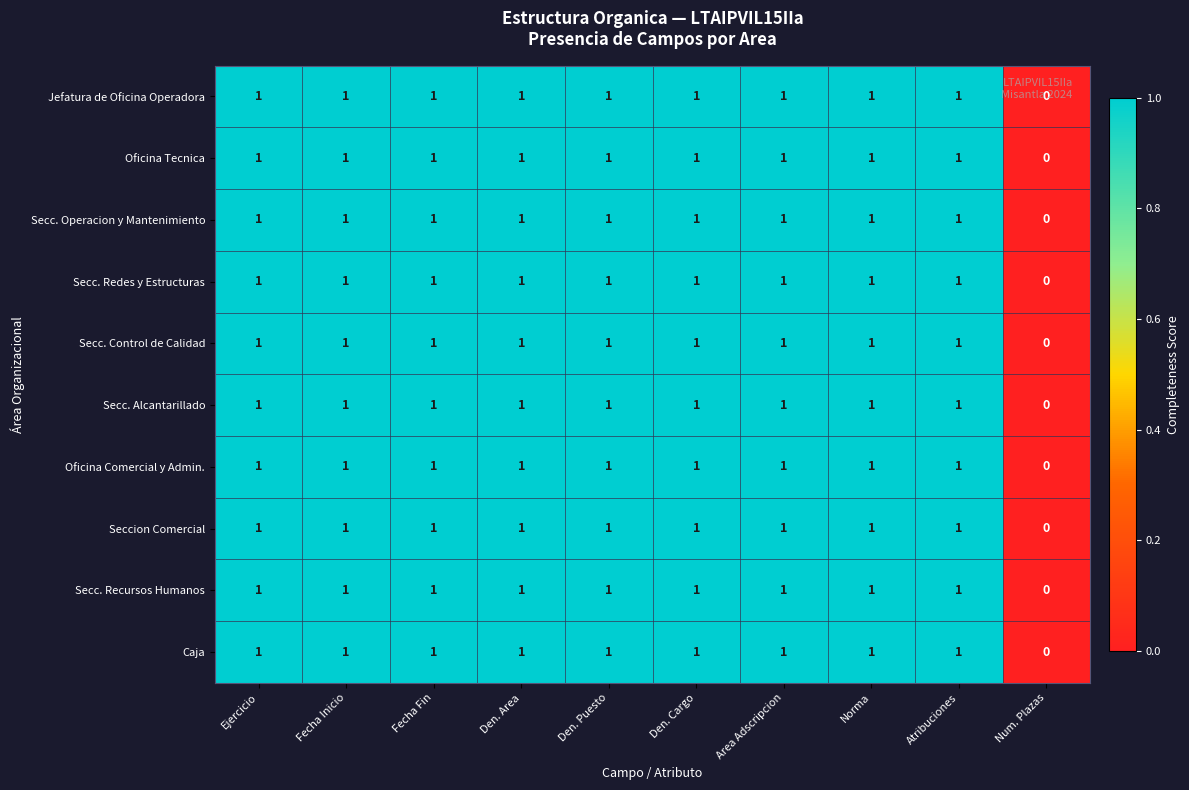

The value of Secc. Recursos Humanos at Den. Cargo is 1. True or false?

True